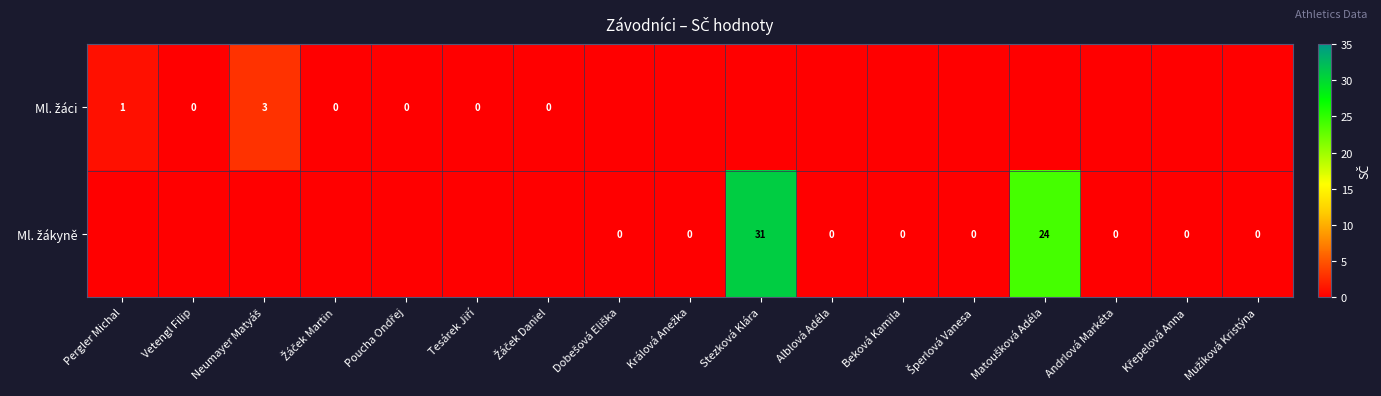

Rank the series by their average value, from lowest to highest.

Ml. žáci, Ml. žákyně